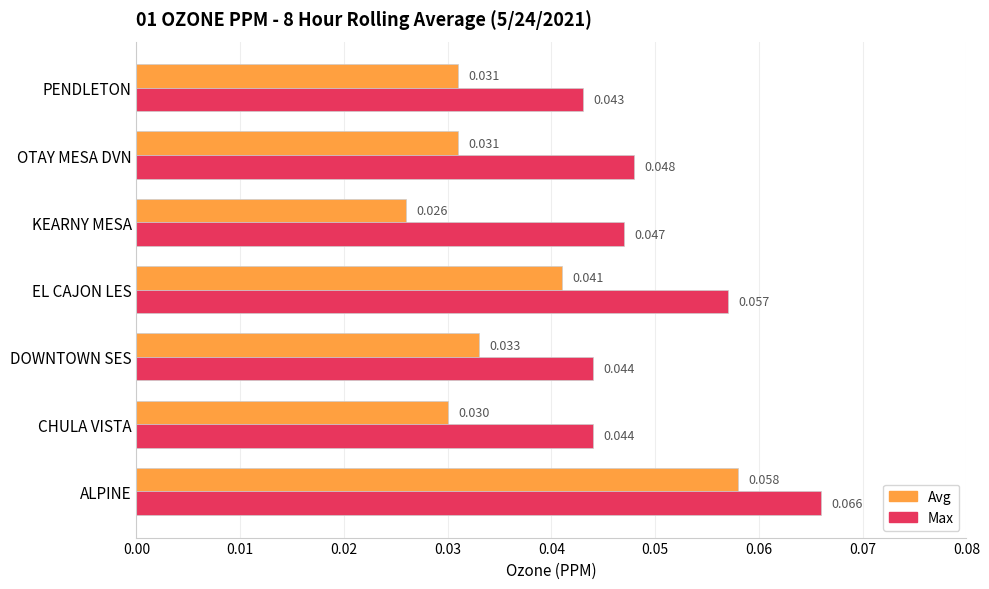

Which series has the widest spread of values?

Avg